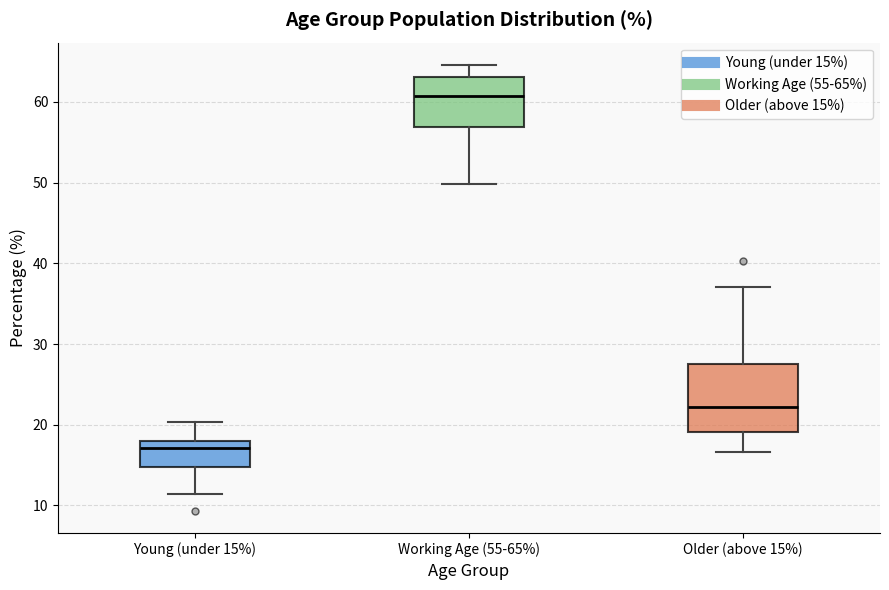

Where does the median line of the box for Working Age (55-65%) sit on the y-axis? The values are not printed on the chart, so give them approximately, as read against the axis.

61